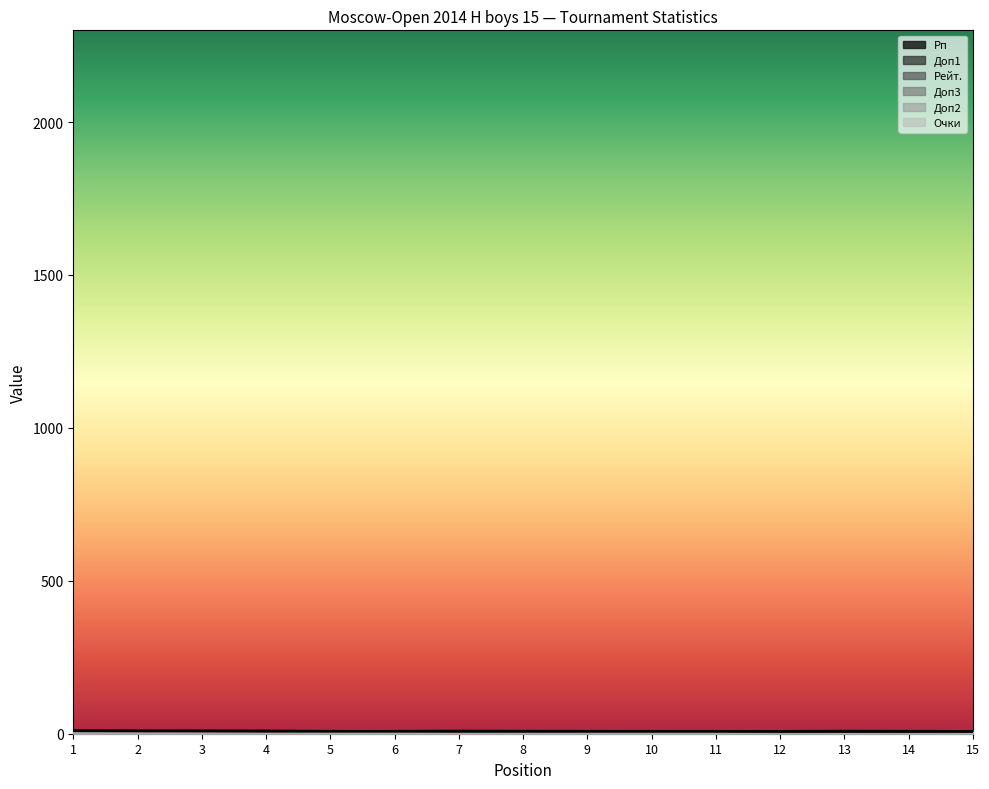

Rank the categories by Рп value from highest to lowest.

1, 3, 2, 4, 7, 6, 8, 10, 12, 11, 9, 5, 14, 15, 13